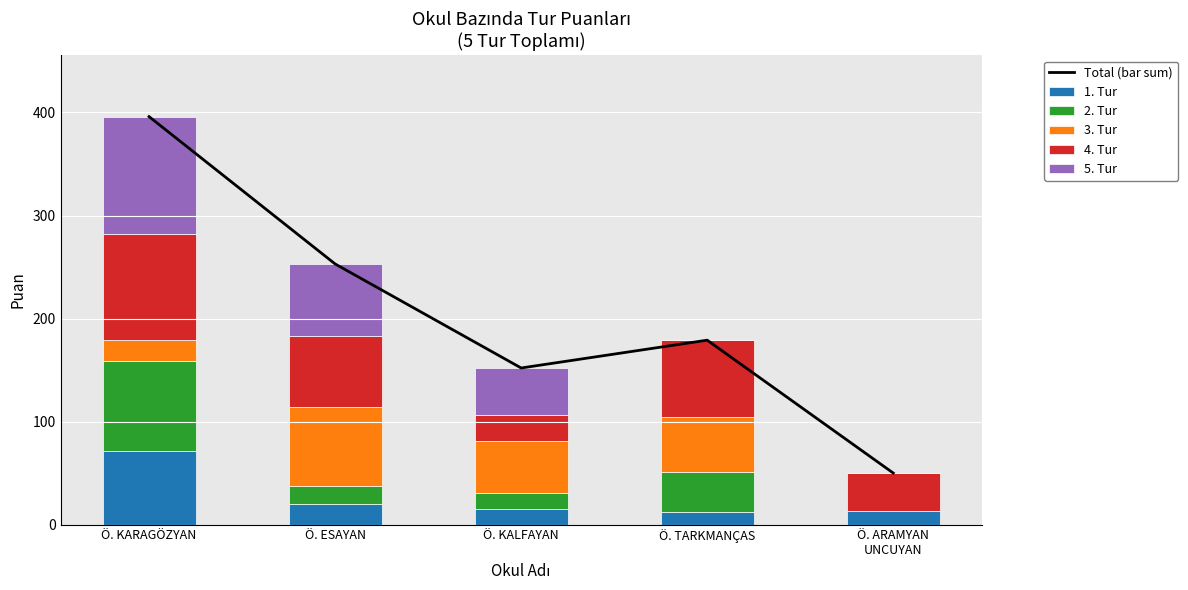

At which label does 5. Tur reach its minimum?

Ö. TARKMANÇAS